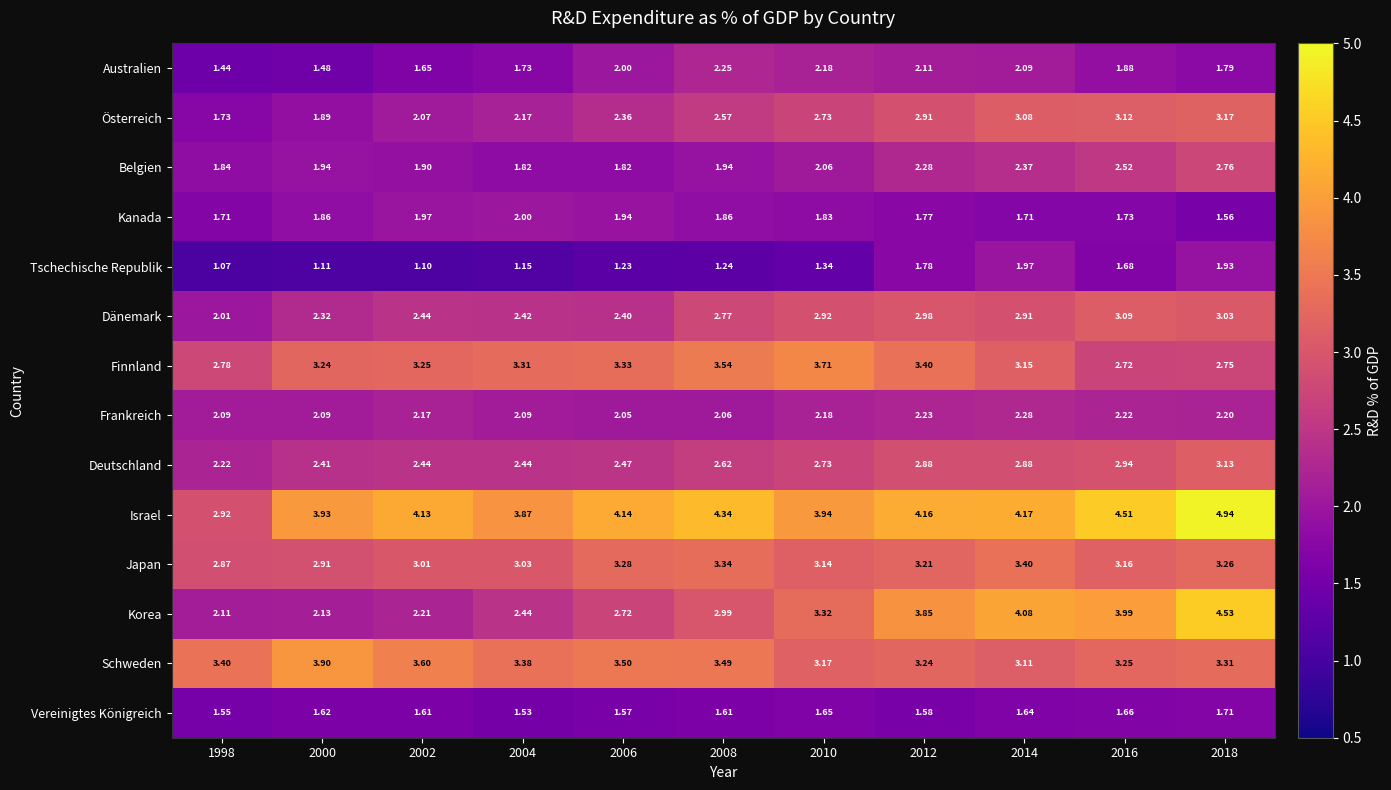

Is the value of Österreich at 2000 greater than the value of Deutschland at 2004?

No